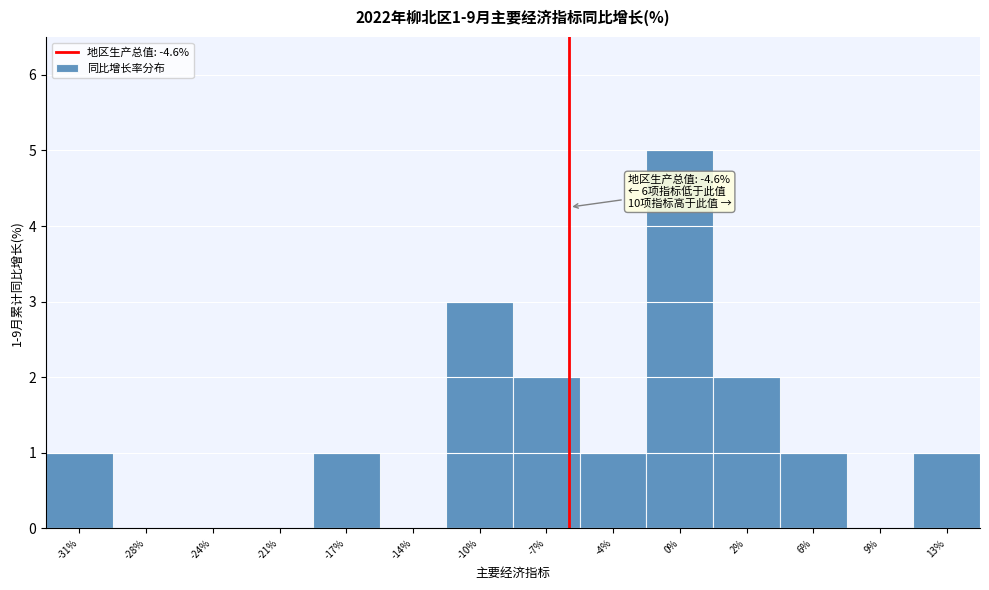

Reading left to right, transcribe all the data shown in this chart.

-31%=1	-28%=0	-24%=0	-21%=0	-17%=1	-14%=0	-10%=3	-7%=2	-4%=1	0%=5	2%=2	6%=1	9%=0	13%=1